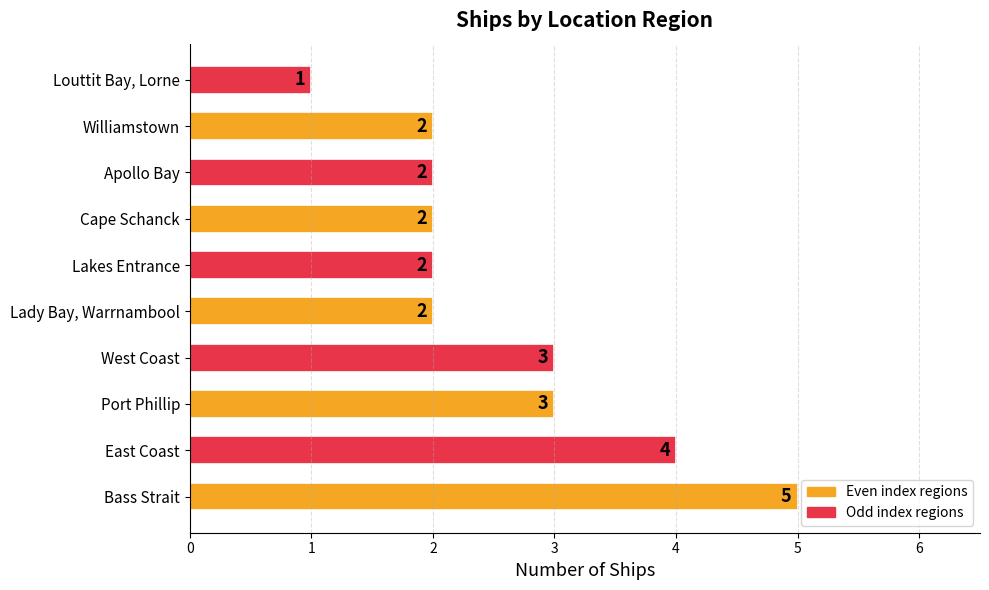

How many data points are less than 2?

1